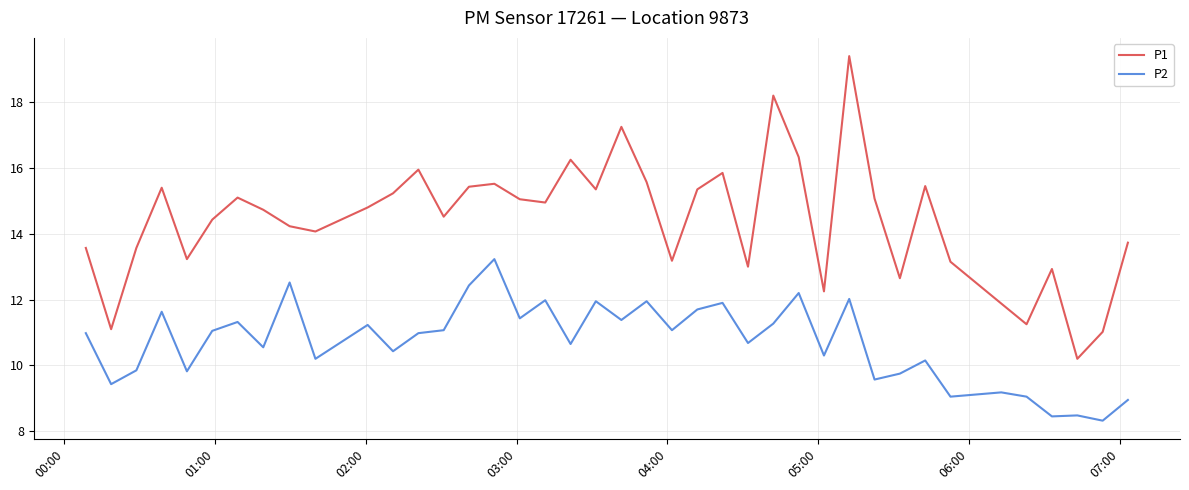

Rank the series by their average value, from highest to lowest.

P1, P2